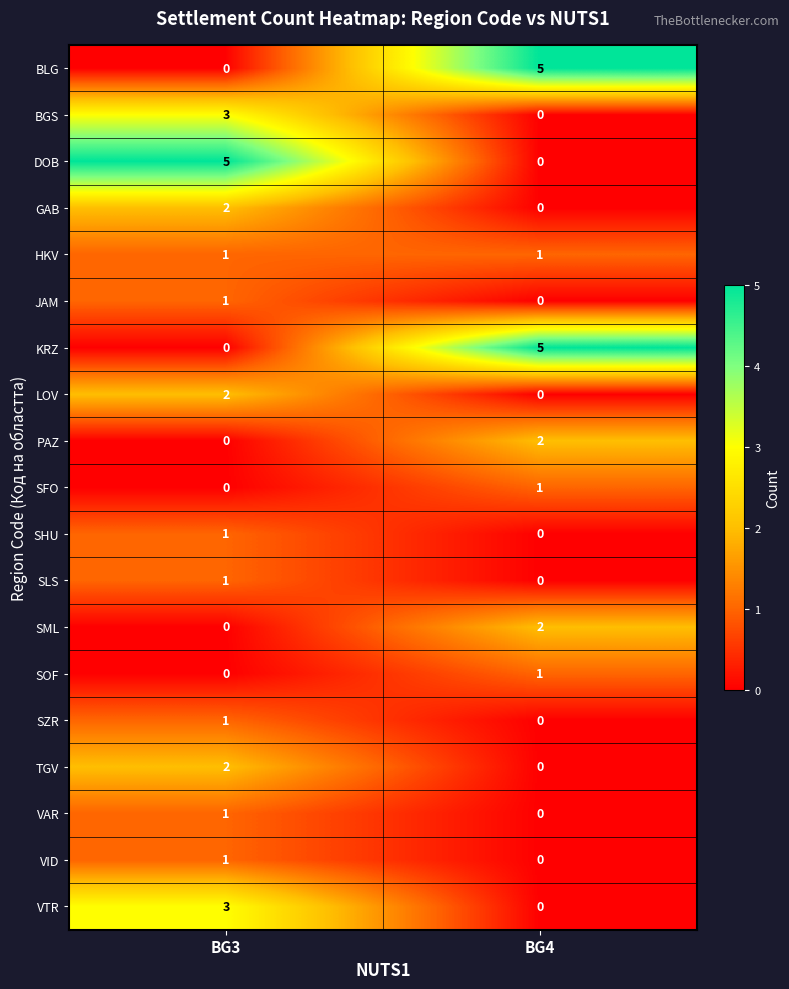

What is the sum of the KRZ values at BG3 and BG4?

5